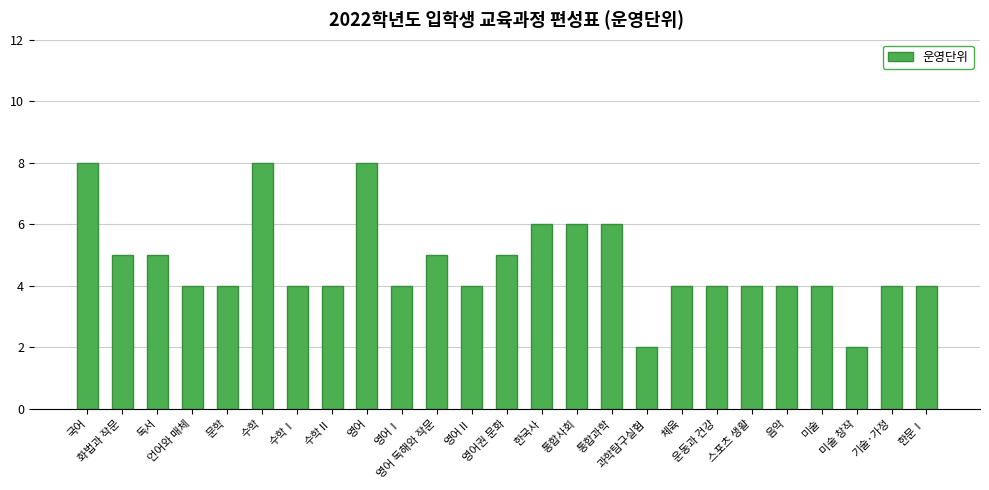

Reading right to left, transcribe all the data shown in this chart.

한문Ⅰ=4	기술·가정=4	미술 창작=2	미술=4	음악=4	스포츠 생활=4	운동과 건강=4	체육=4	과학탐구실험=2	통합과학=6	통합사회=6	한국사=6	영어권 문화=5	영어Ⅱ=4	영어 독해와 작문=5	영어Ⅰ=4	영어=8	수학Ⅱ=4	수학Ⅰ=4	수학=8	문학=4	언어와 매체=4	독서=5	화법과 작문=5	국어=8